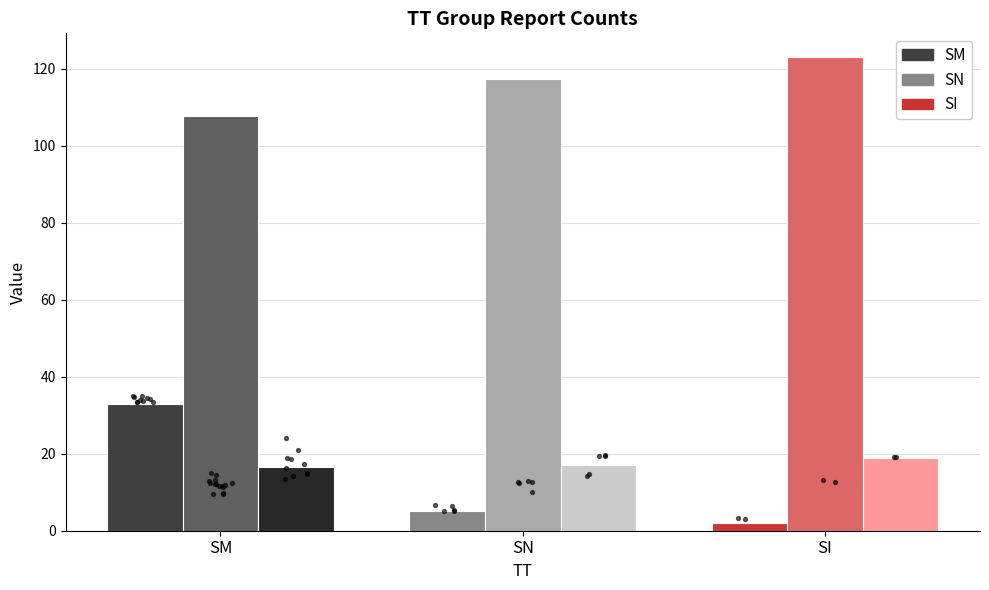

Which series reaches the minimum Y coordinate?

Count